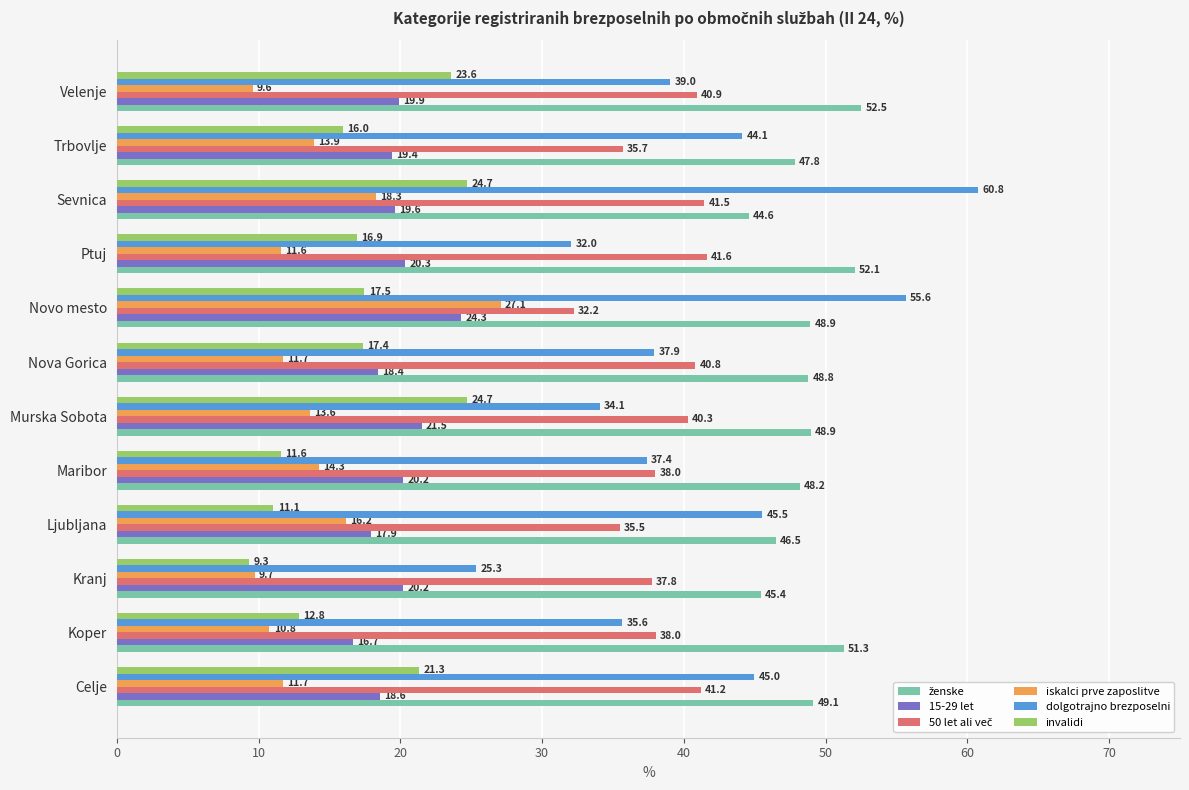

At which category is the sum across all series the highest?

Sevnica